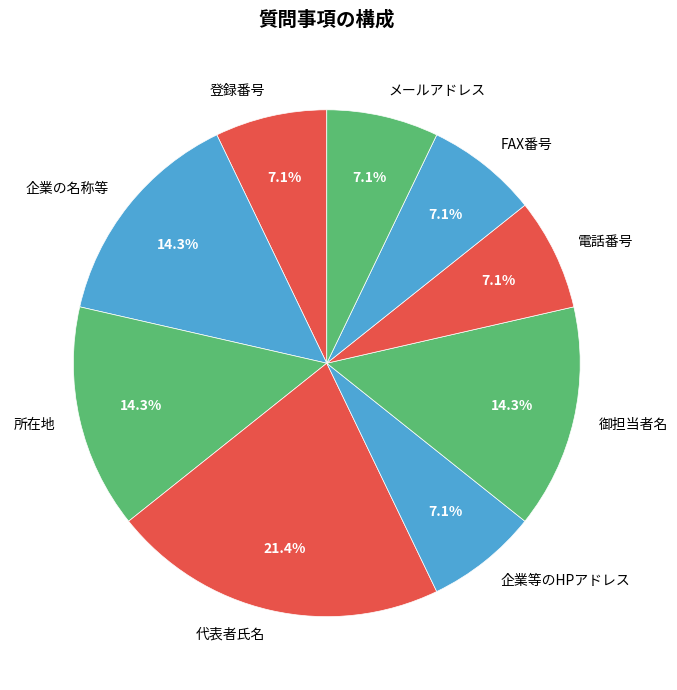

Which slice is the largest?

代表者氏名